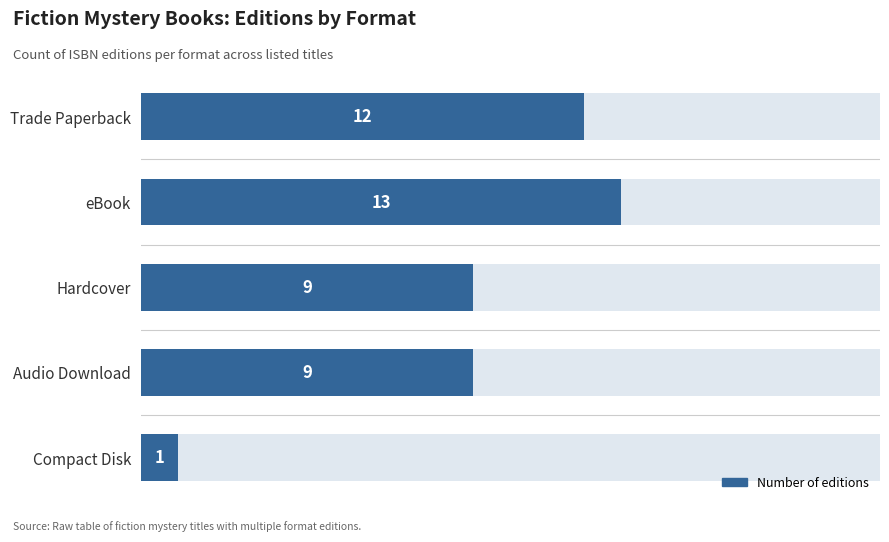

Reading left to right, what are all the values shown in this chart?

12	13	9	9	1